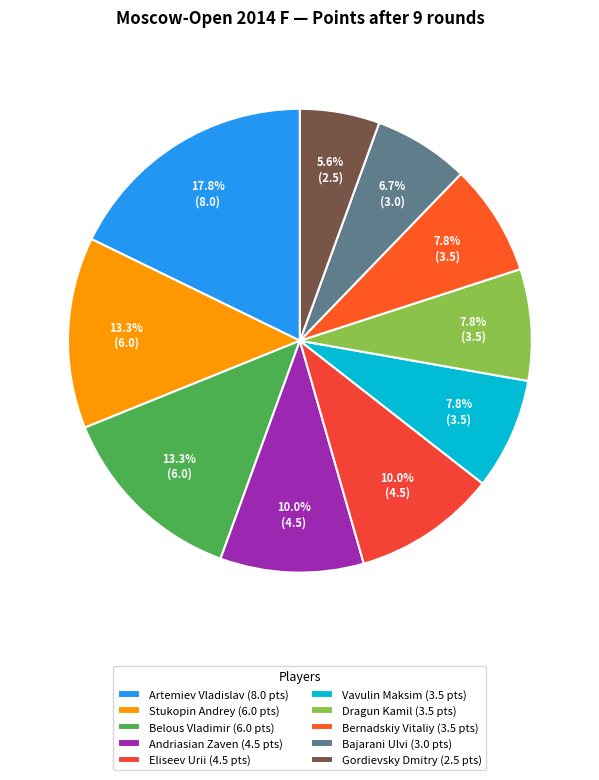

Rank the categories by value from highest to lowest.

Artemiev Vladislav, Stukopin Andrey, Belous Vladimir, Andriasian Zaven, Eliseev Urii, Vavulin Maksim, Dragun Kamil, Bernadskiy Vitaliy, Bajarani Ulvi, Gordievsky Dmitry